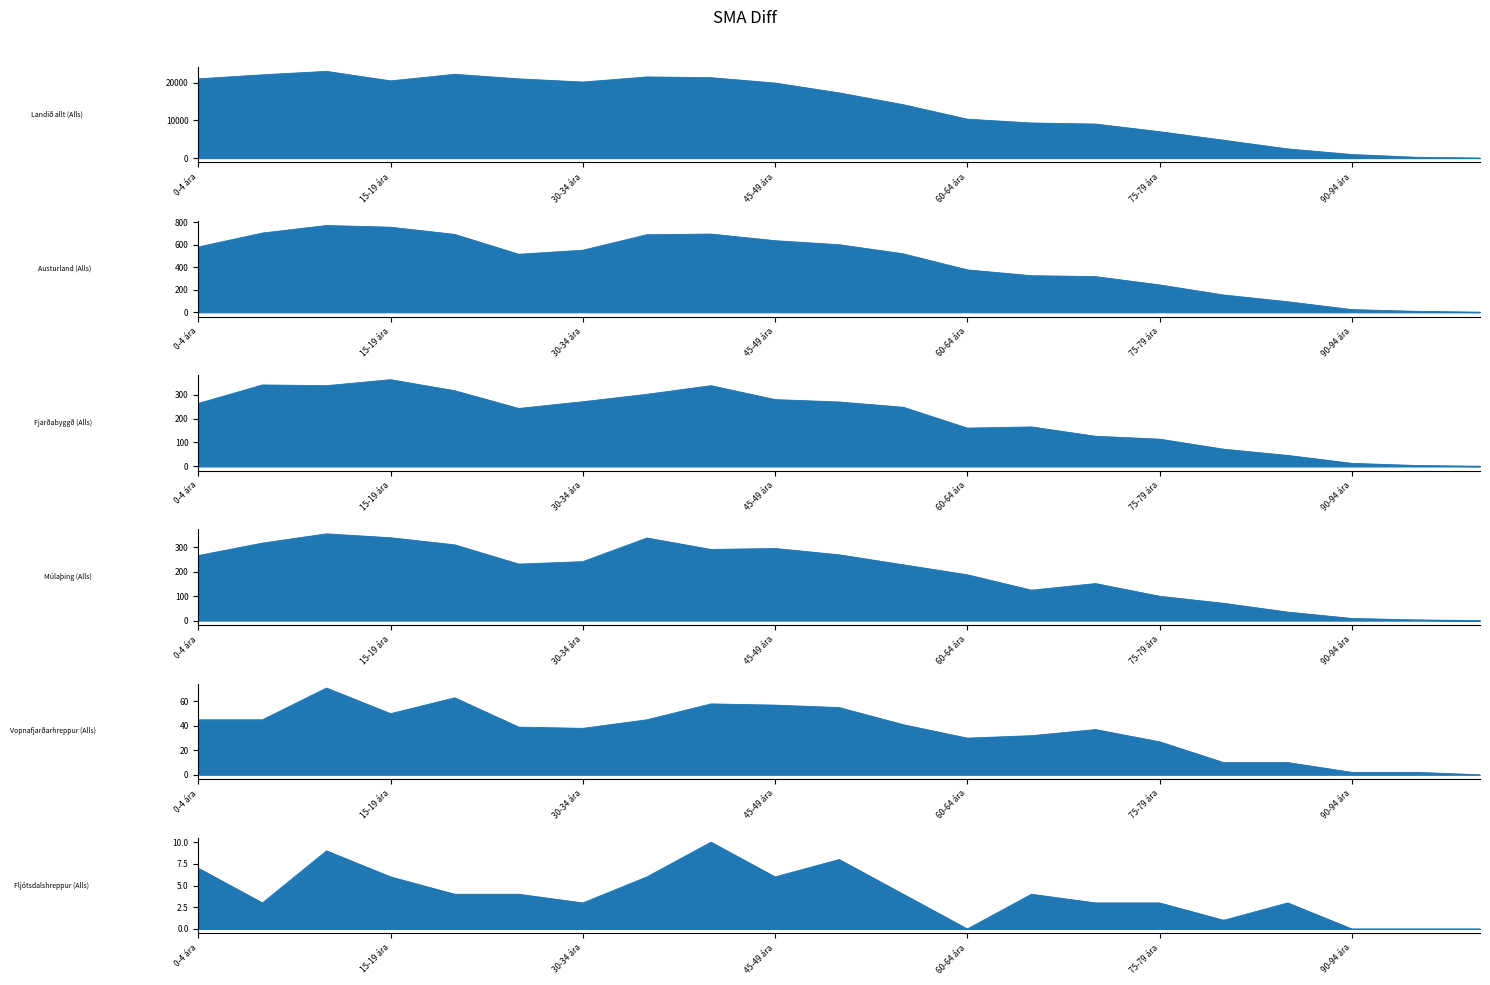

How many interior local valleys does the Fljótsdalshreppur (Alls) series have?

5